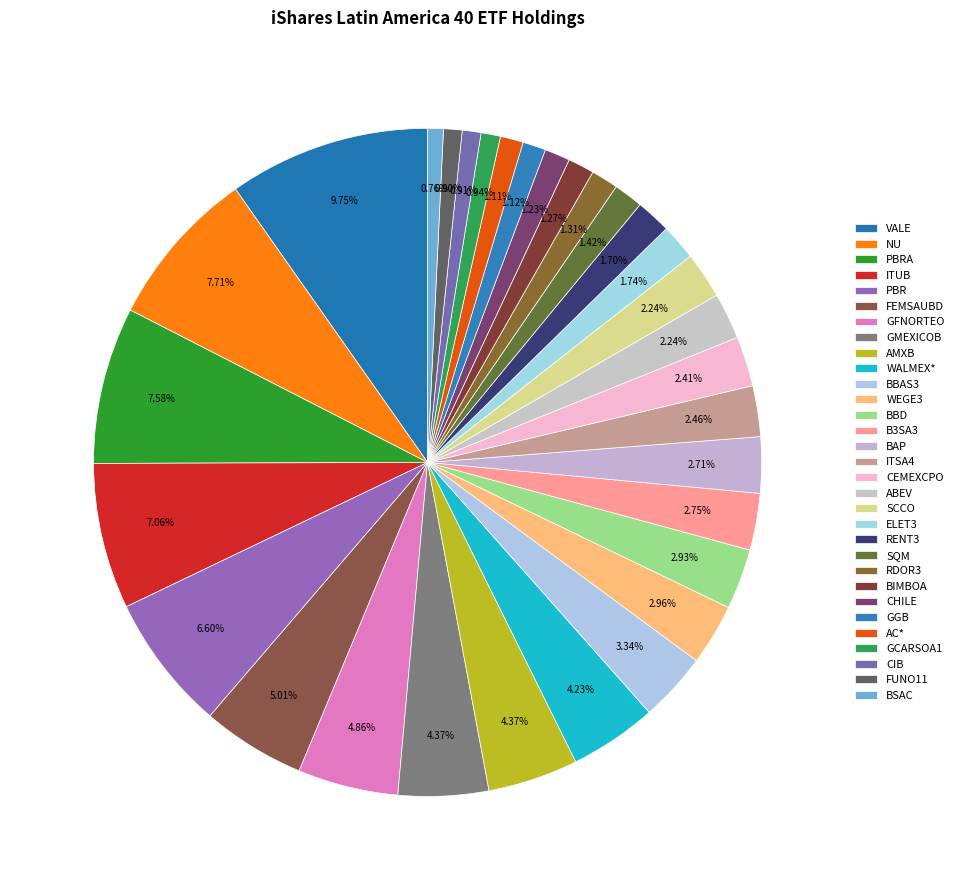

To the nearest percent, what portion does RENT3 represent?

2%